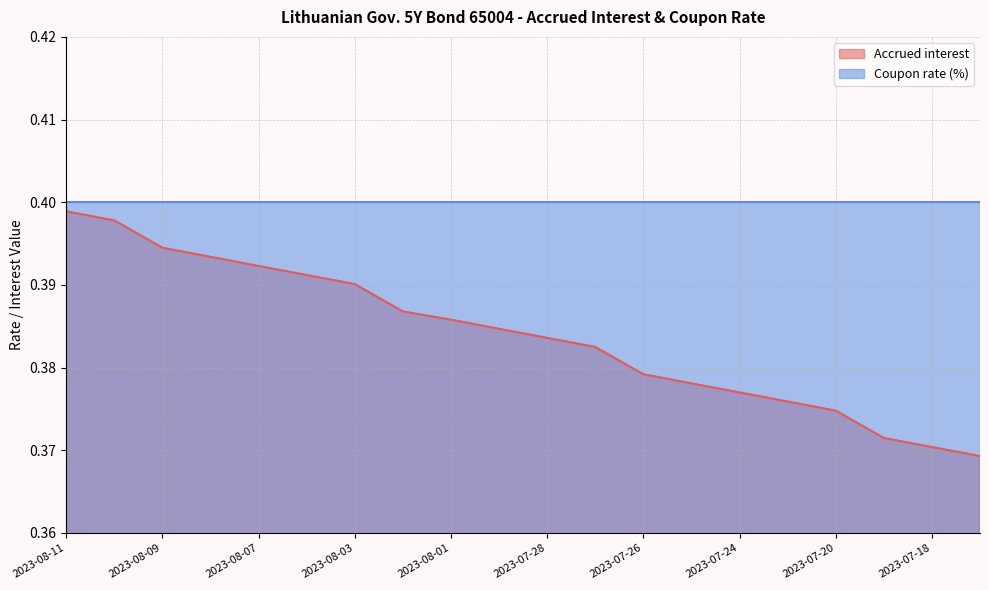

How many series are shown in this chart?

2